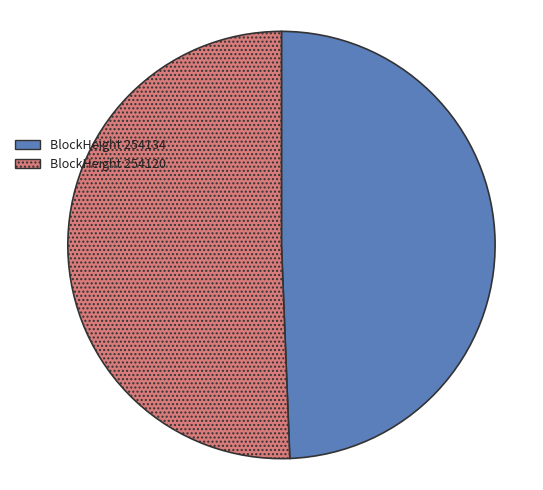

Does any single category account for the majority?

Yes